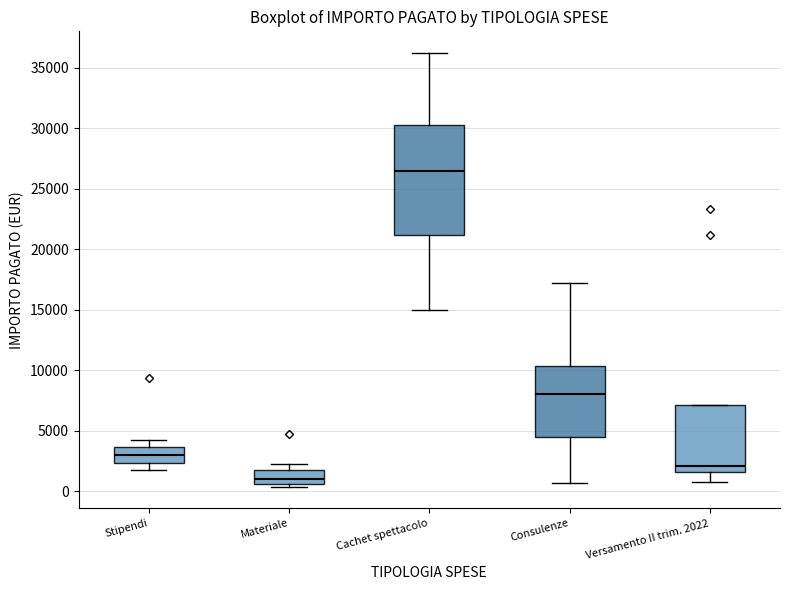

Reading left to right, transcribe this box plot: for each box, give where its median line is, the range the box spans, and where its two whiskers end, as read against the y-axis. The values are not printed on the chart, so give them approximately, as read against the axis.

Stipendi: median 3000, box 2500 to 3500, whiskers 2000 to 4000
Materiale: median 1000, box 500 to 2000, whiskers 500 (just below the box's lower edge) to 2000 (just above the box's upper edge)
Cachet spettacolo: median 26500, box 21000 to 30500, whiskers 15000 to 36000
Consulenze: median 8000, box 4500 to 10500, whiskers 500 to 17000
Versamento II trim. 2022: median 2000, box 1500 to 7000, whiskers 1000 to 7000